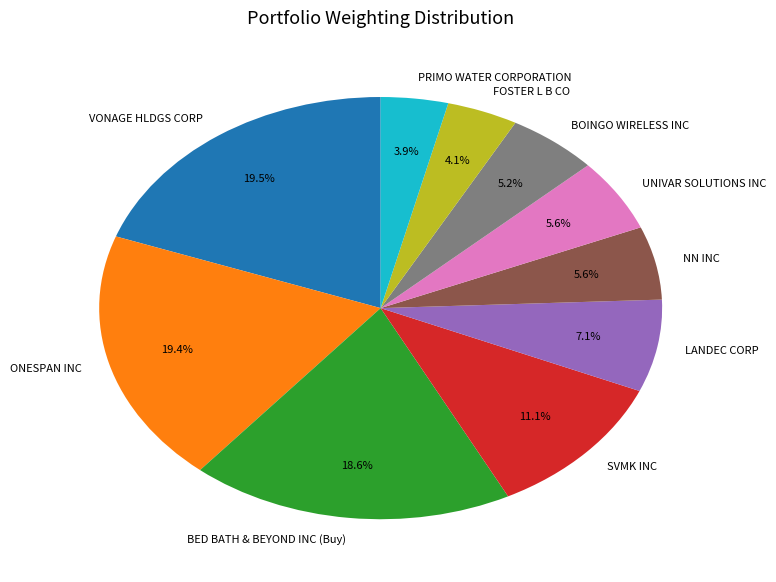

True or false: LANDEC CORP accounts for 7% of the total.

True